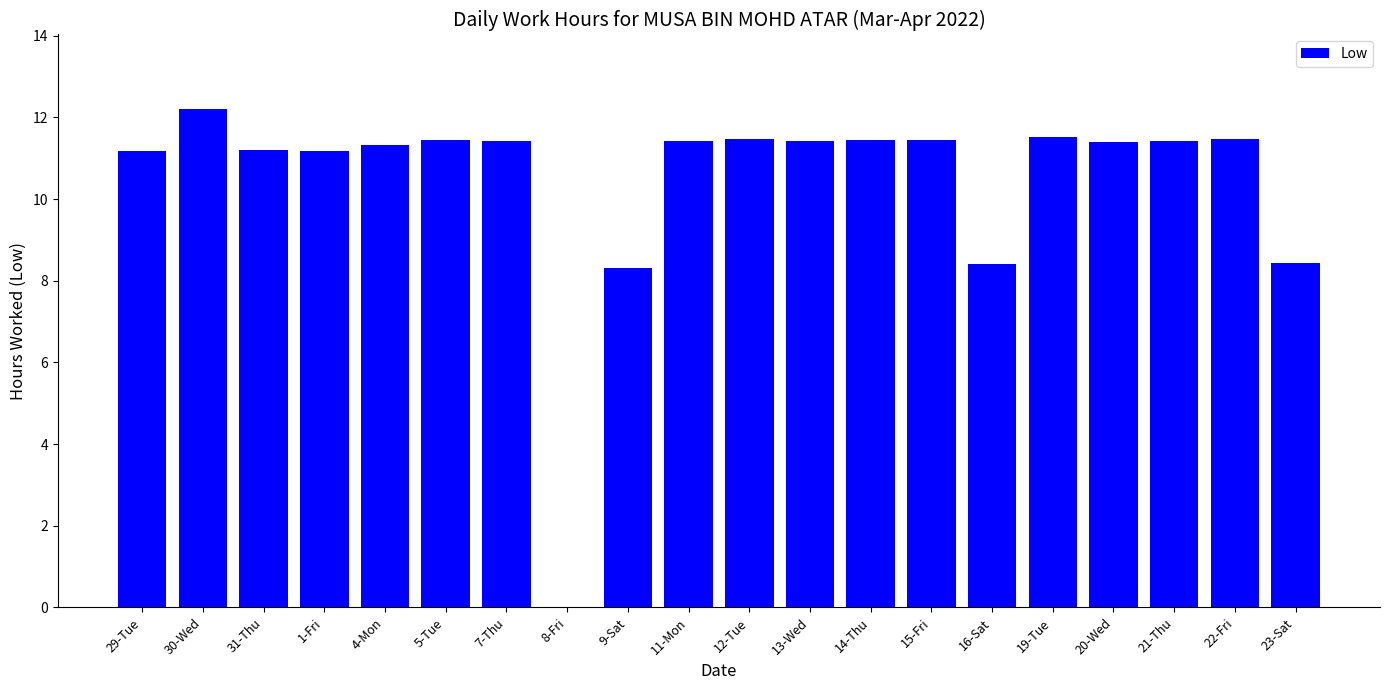

How many data points are above 11?

16